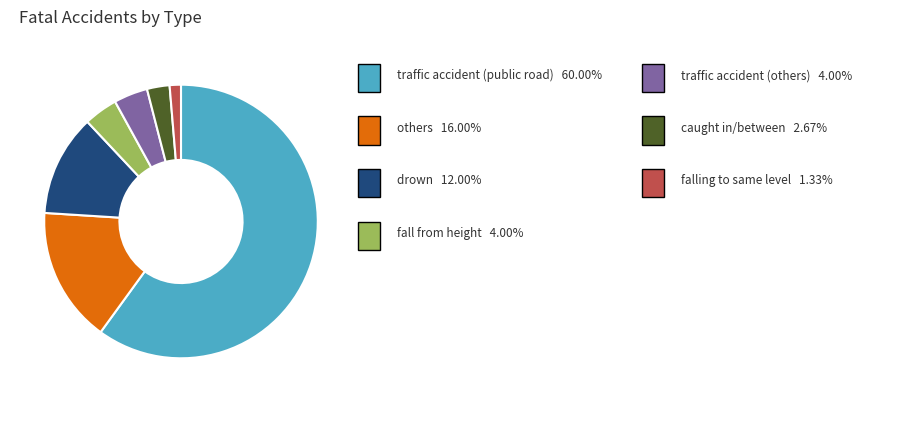

Is there any slice that represents more than half of the pie?

Yes